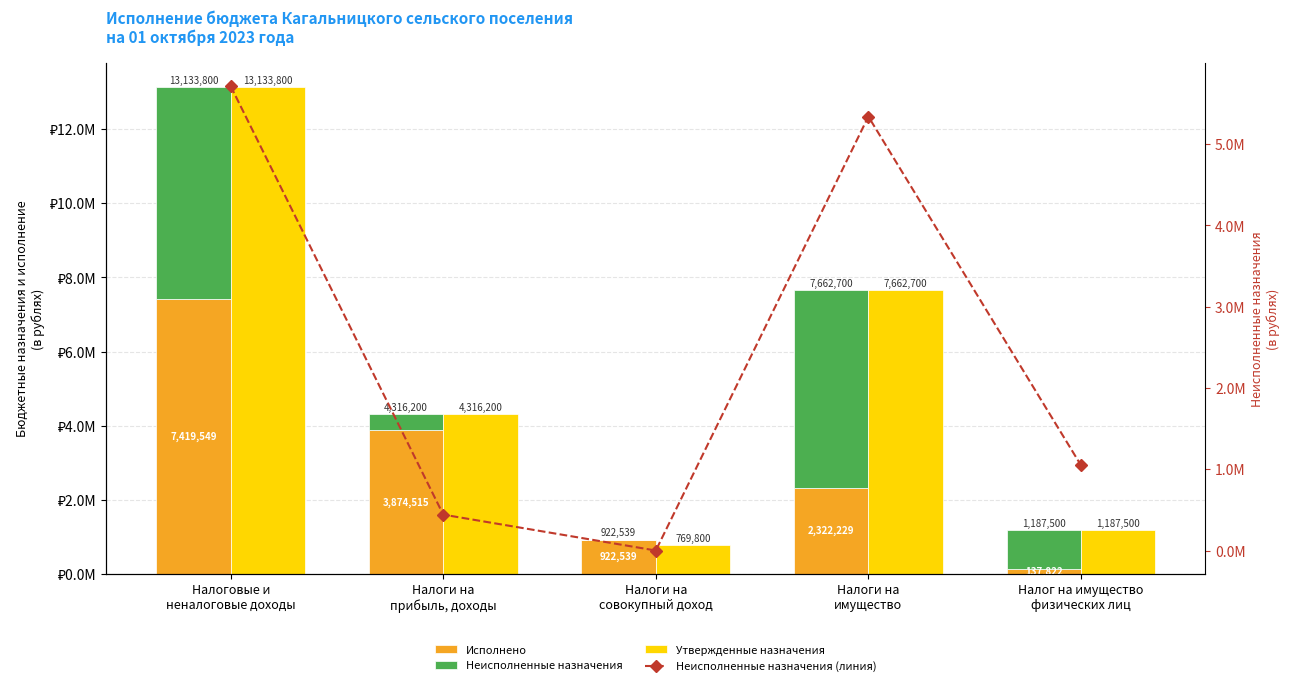

What is the difference between the Неисполненные назначения (линия) values at Налоговые и
неналоговые доходы and Налог на имущество
физических лиц?

4664573.6